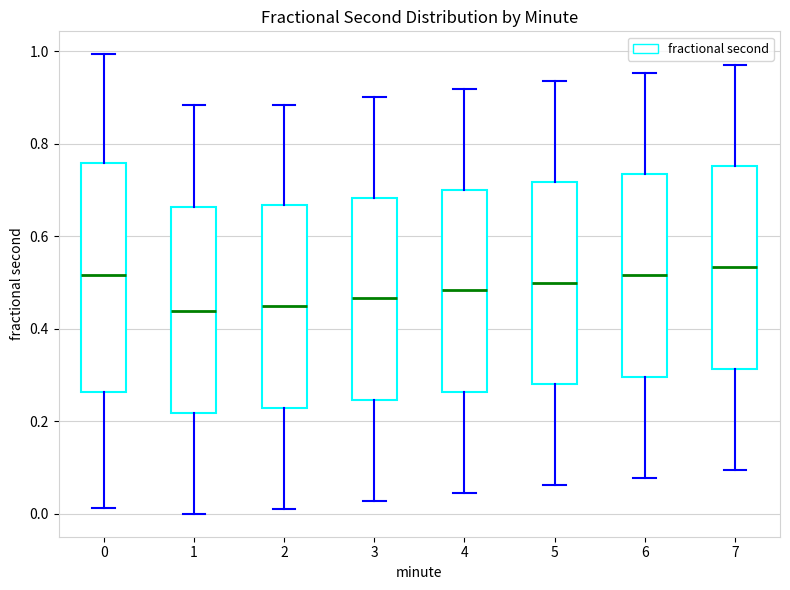

Which box is the tallest, from its lower edge to its upper edge?

0